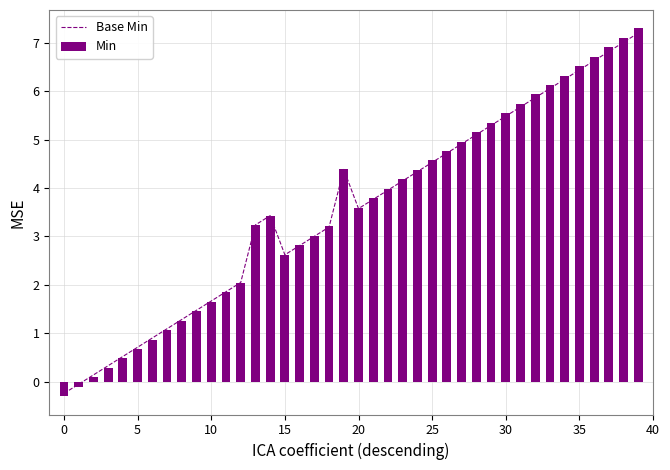

What is the label of the 27th bar from the left?

26